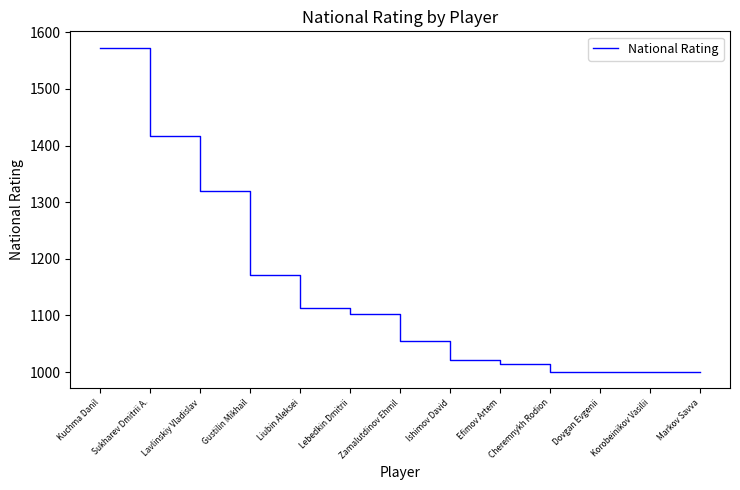

What is the change in value from Lavlinskiy Vladislav to Efimov Artem?

-306